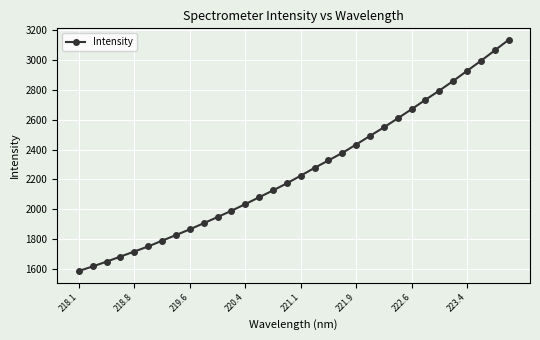

What is the maximum value shown in the chart?

3132.9